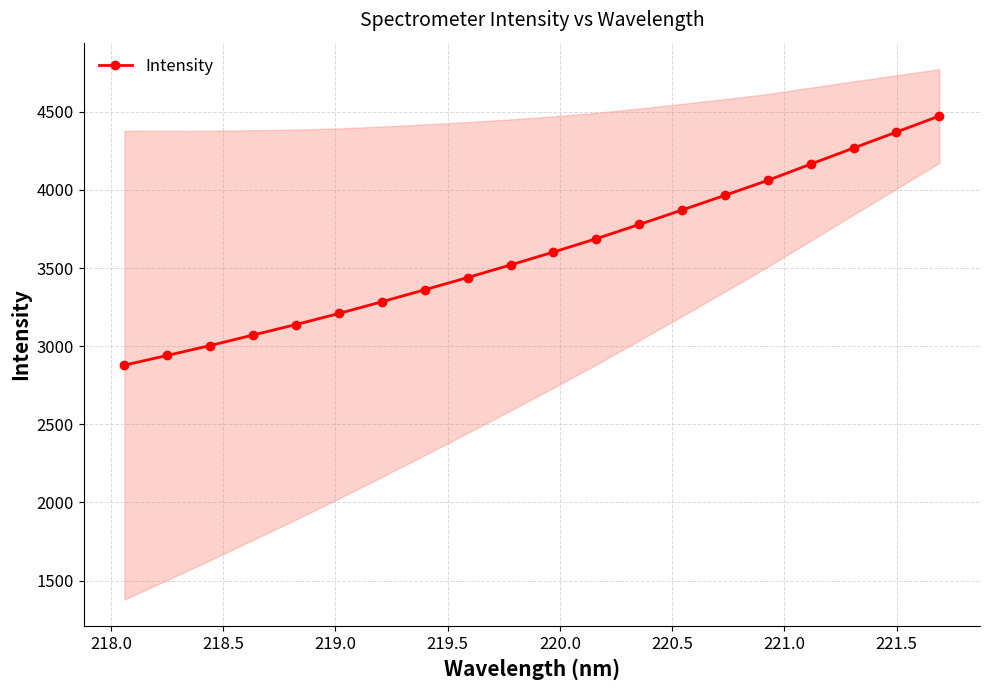

What is the highest value of the Intensity series?

4472.5